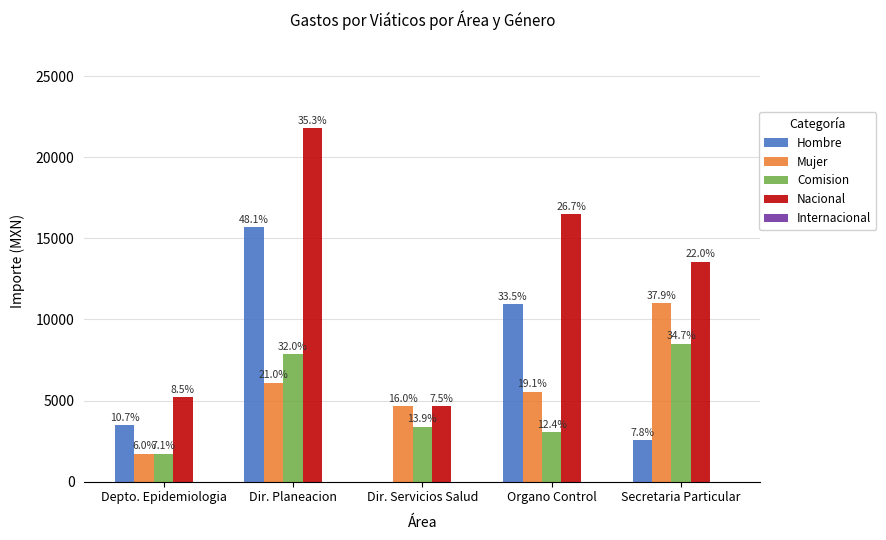

What is the spread (max minus min) of values at Dir. Planeacion?

21790